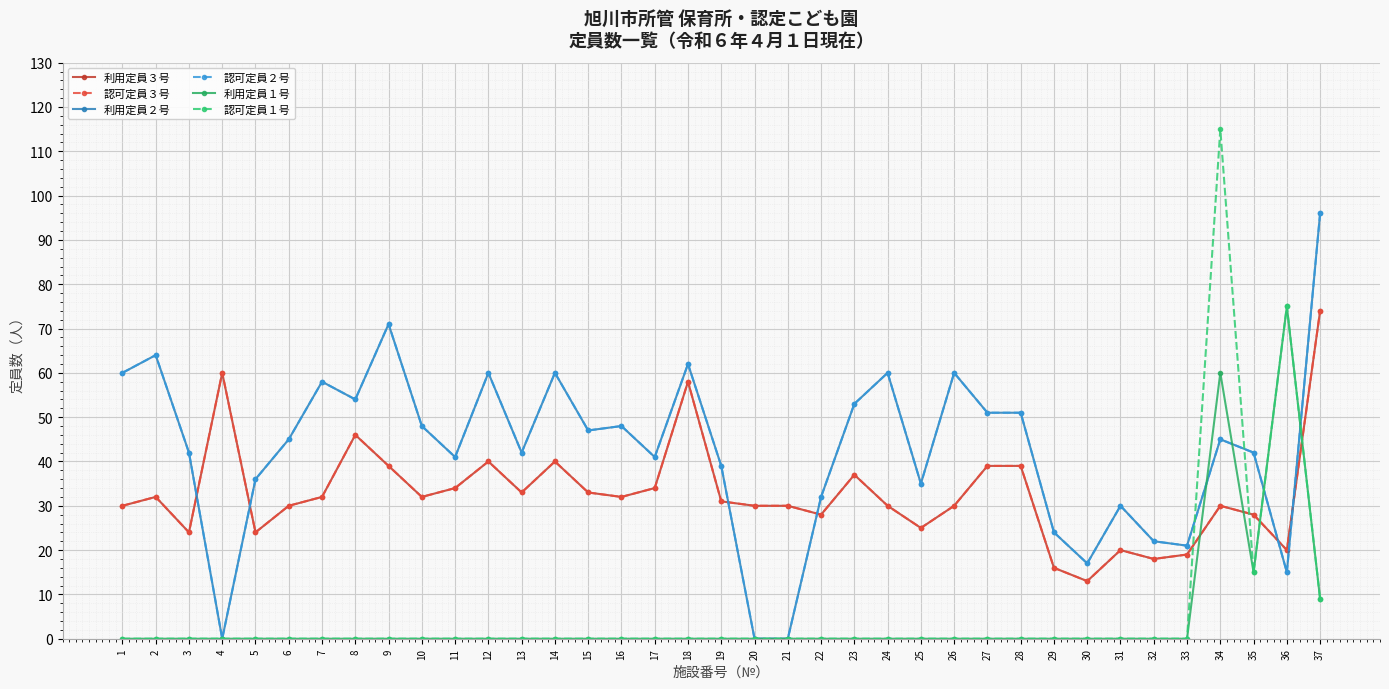

At which label is 利用定員３号 closest to 43?

8